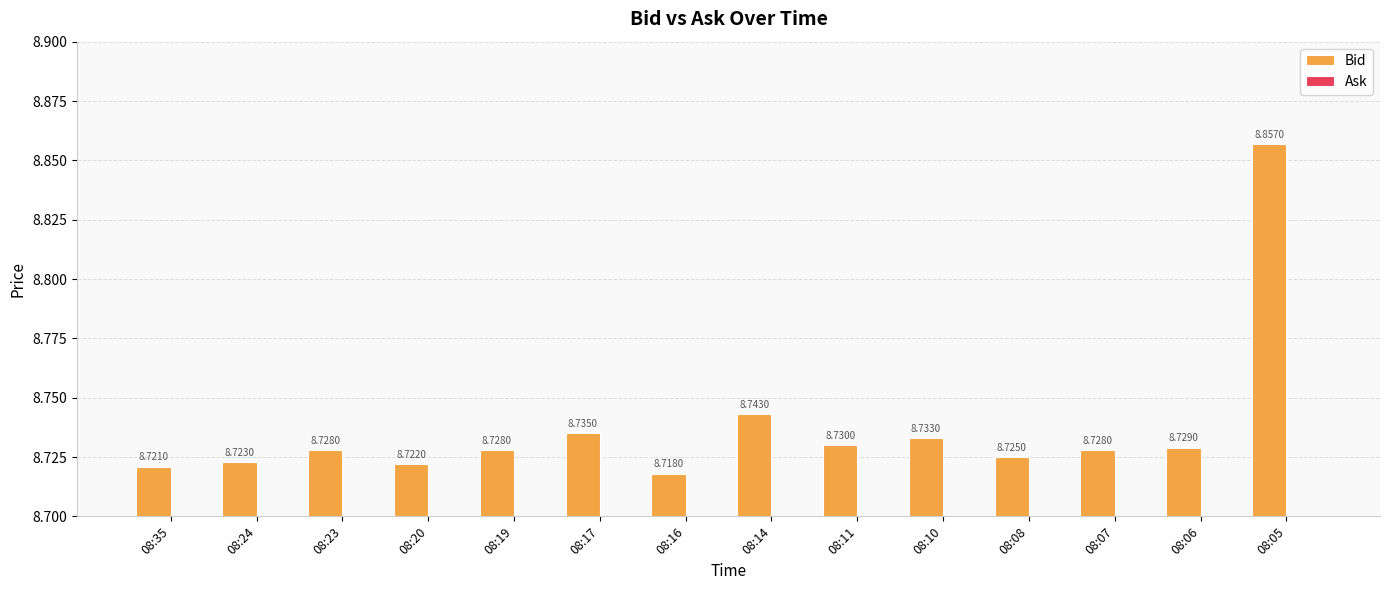

What is the sum of the values at 08:06 and 08:24?

17.5